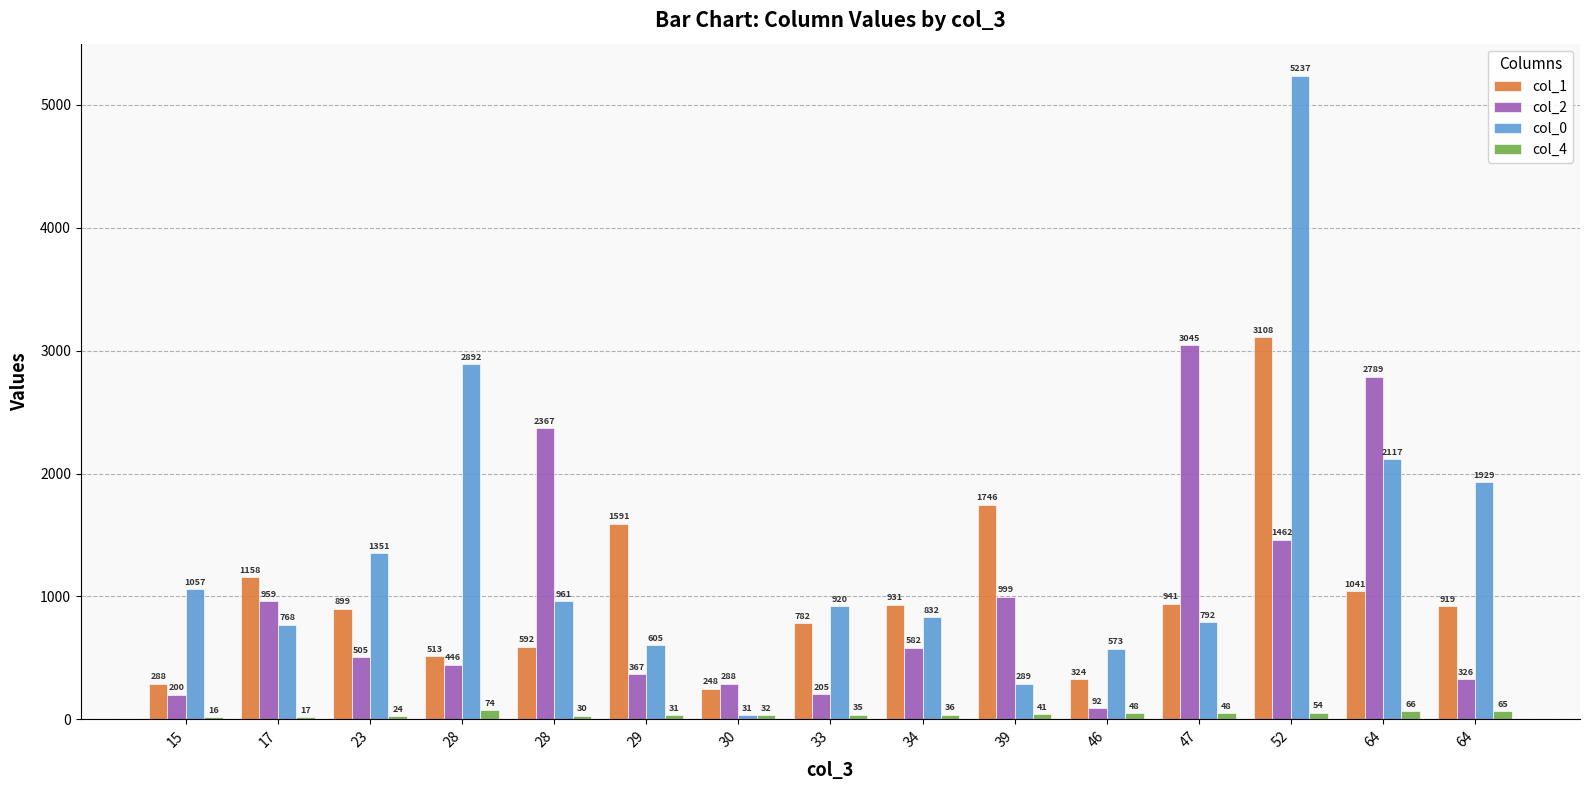

What are all the series names shown in the legend?

col_1, col_2, col_0, col_4